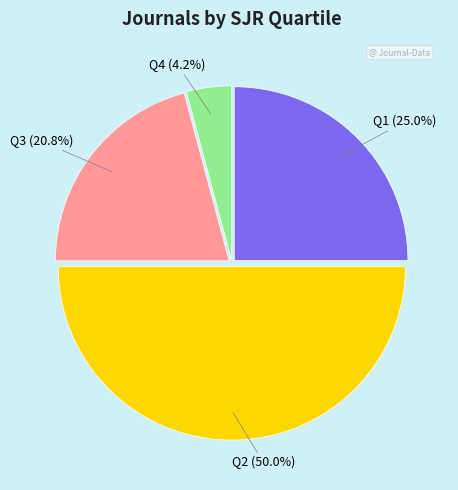

What is the smallest slice in the pie chart?

Q4